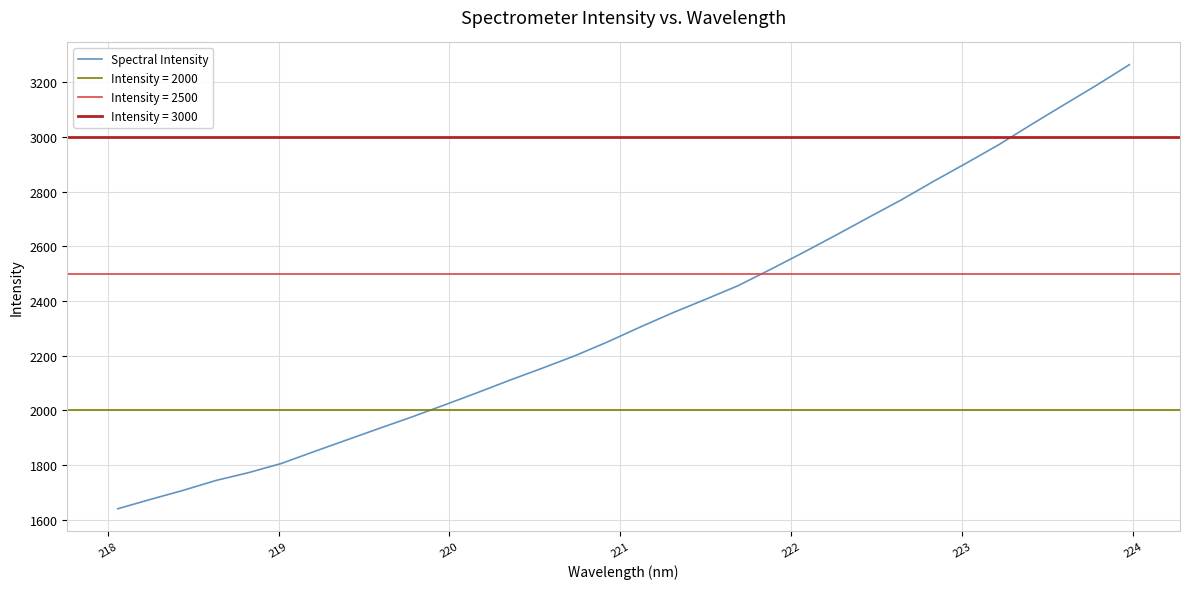

What is the highest value of the Spectral Intensity series?

3265.2